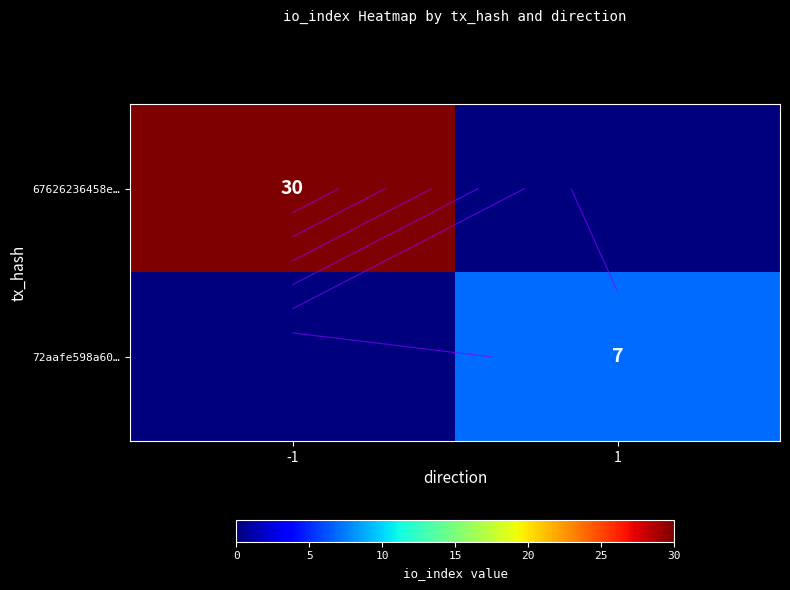

How many data points in 72aafe598a60… are less than 7?

1